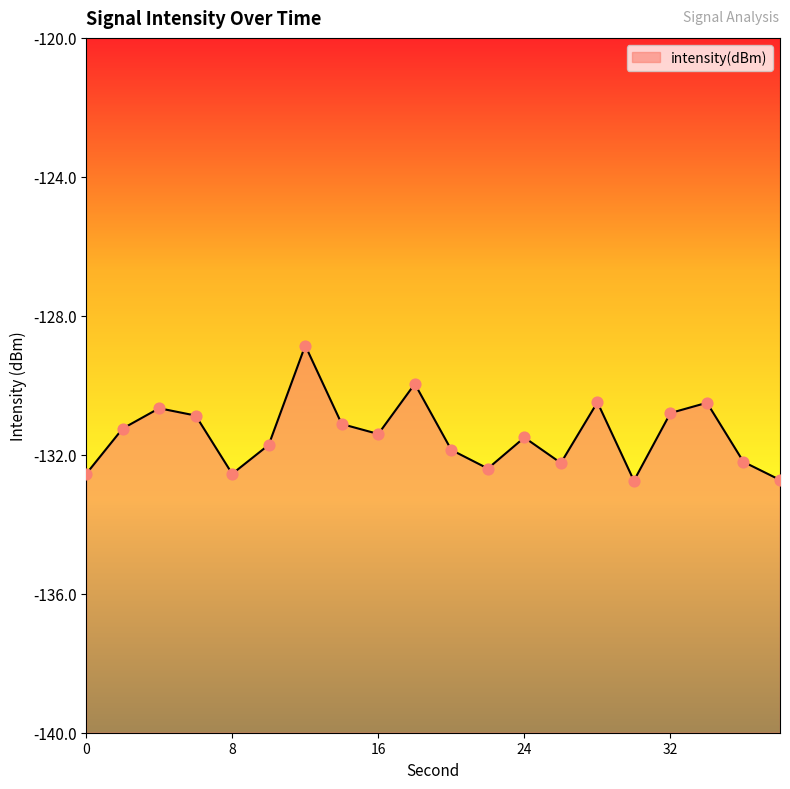

What is the change in value from 18 to 22?

-2.4